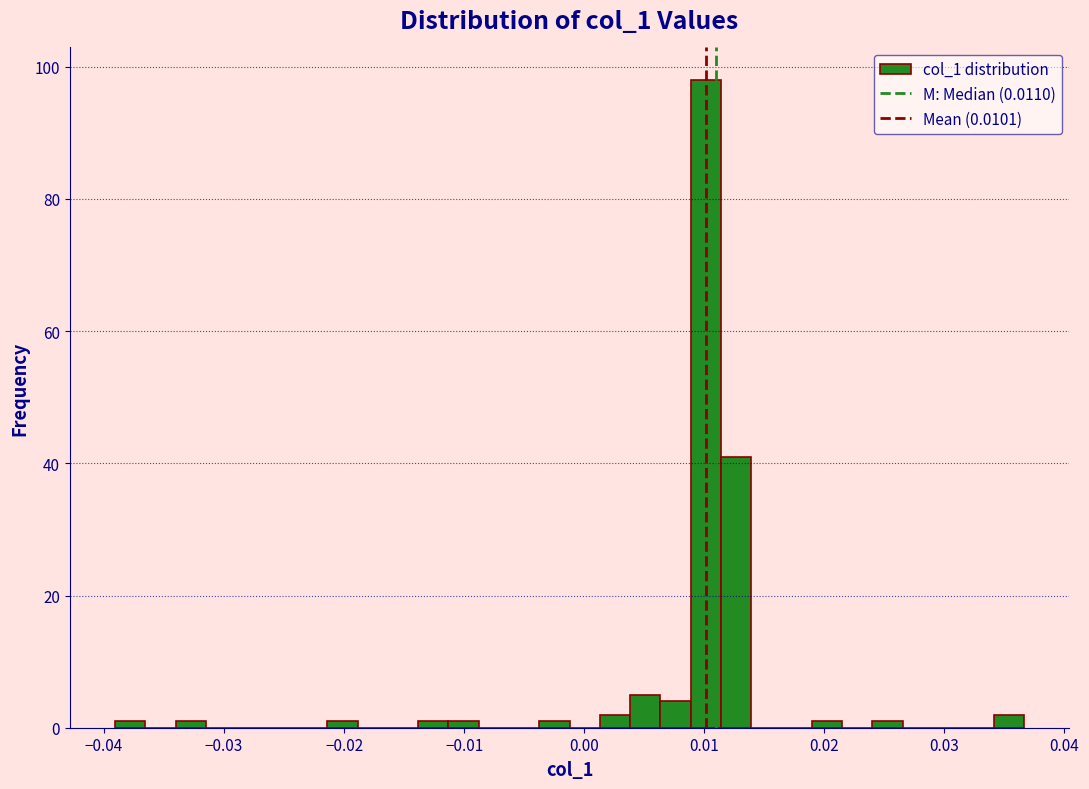

Around what value on the x-axis is the tallest bar? Give the approximate position of its centre, as read against the axis.

0.010